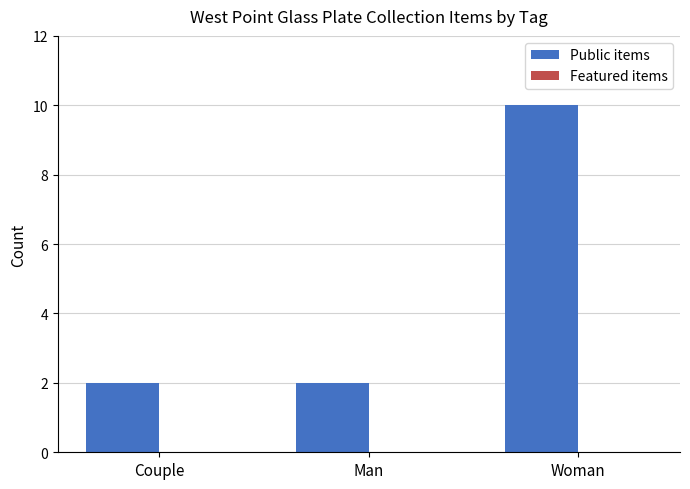

What is the sum of all values?

14